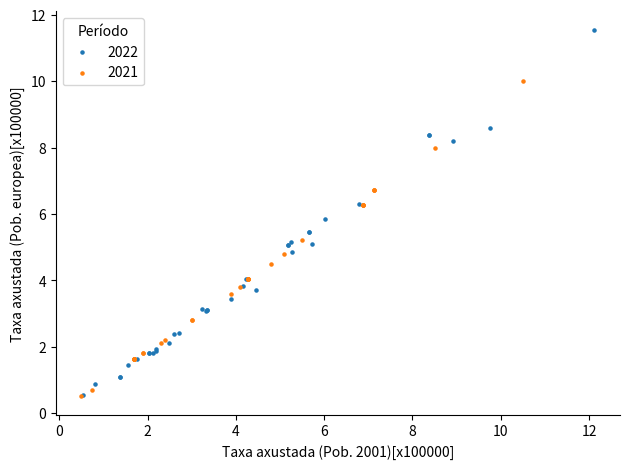

Which series has the largest Y range (max minus min)?

2022